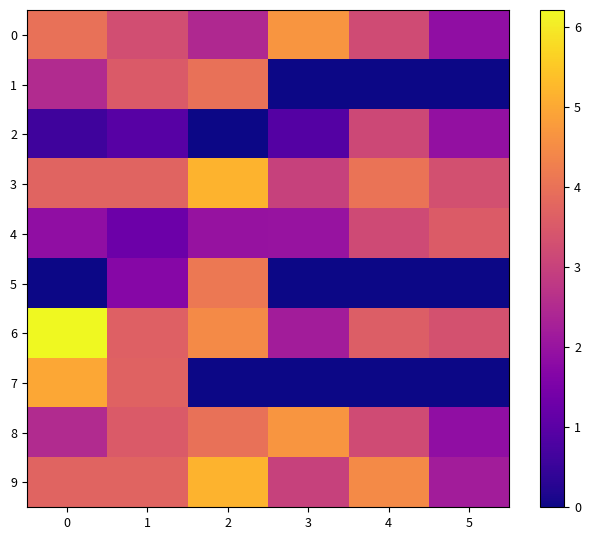

Reading left to right, what are all the values shown in this chart?

0: 0=4.0	1=3.3	2=2.4	3=4.7	4=3.2	5=1.9
1: 0=2.5	1=3.5	2=4.0	3=0.0	4=0.0	5=0.0
2: 0=0.6	1=1.0	2=0.0	3=0.9	4=3.1	5=1.9
3: 0=3.7	1=3.7	2=5.2	3=3.0	4=4.0	5=3.3
4: 0=1.9	1=1.3	2=2.0	3=2.0	4=3.2	5=3.6
5: 0=0.0	1=1.7	2=4.1	3=0.0	4=0.0	5=0.0
6: 0=6.2	1=3.7	2=4.5	3=2.2	4=3.6	5=3.3
7: 0=5.0	1=3.7	2=0.0	3=0.0	4=0.0	5=0.0
8: 0=2.5	1=3.5	2=4.0	3=4.7	4=3.2	5=1.9
9: 0=3.7	1=3.7	2=5.2	3=3.0	4=4.5	5=2.2